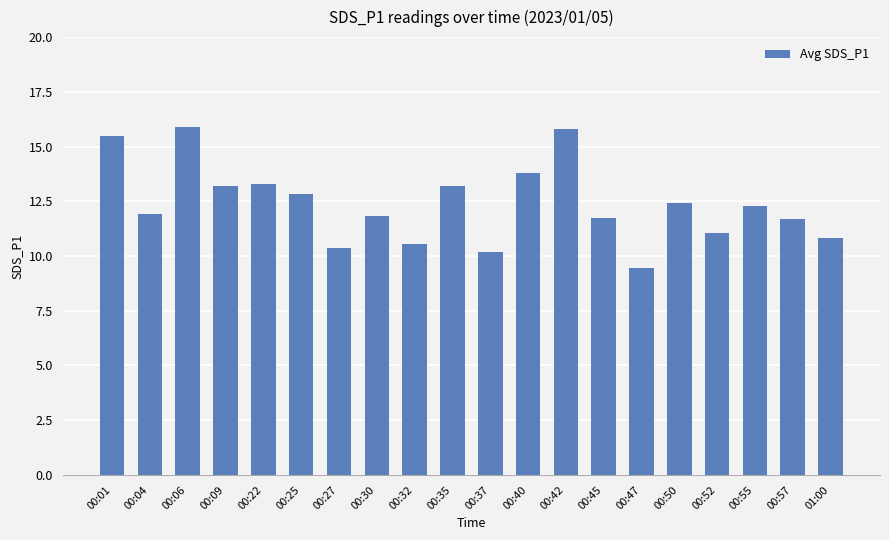

Approximately how many times larger is the value at 00:30 compared to 00:32?

1.1